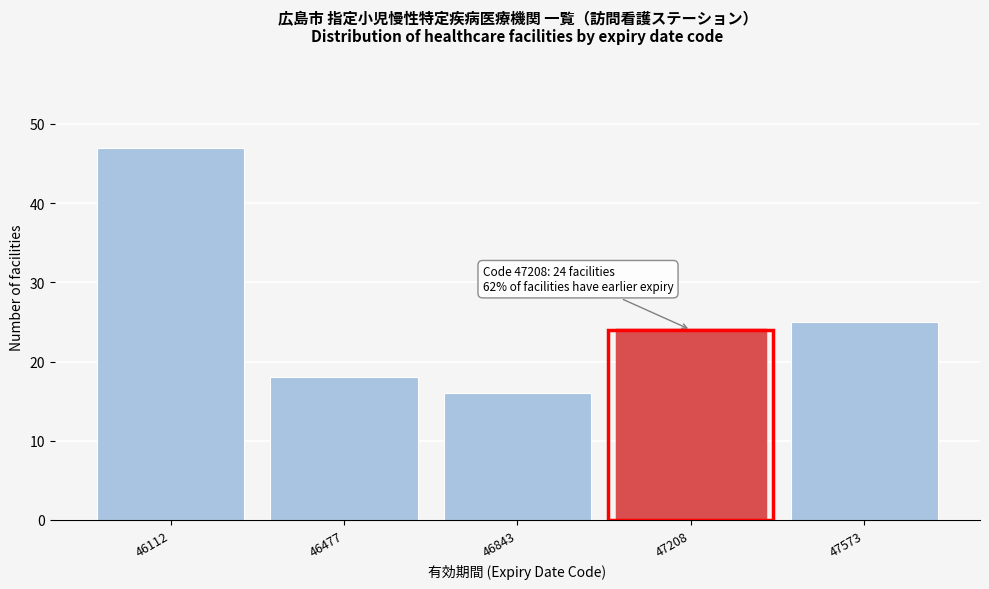

Reading left to right, extract all data points from this chart.

47	18	16	24	25